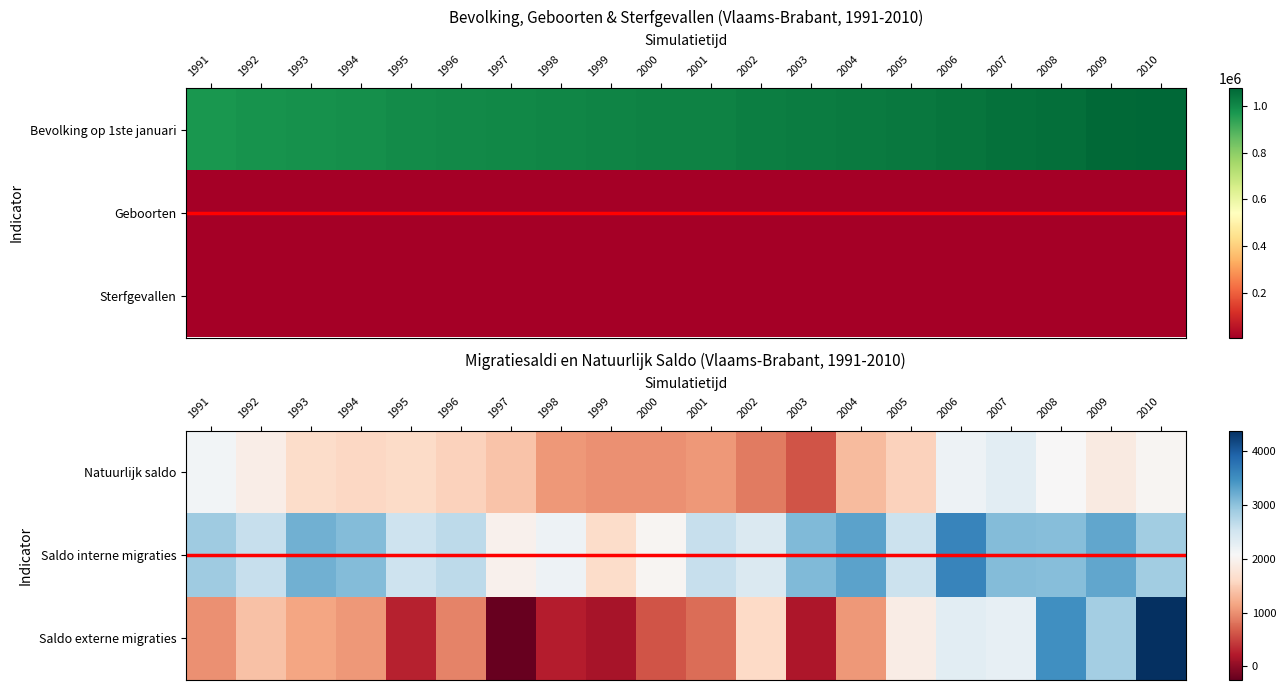

How many categories are shown in the chart?

20